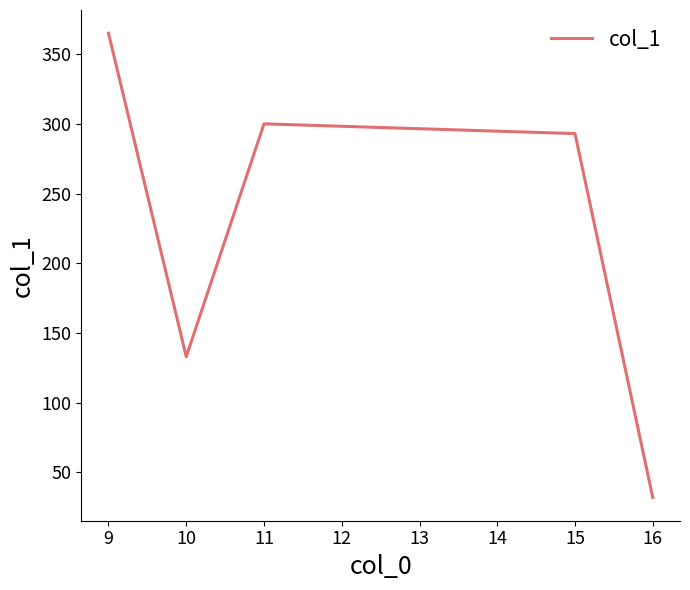

What is the change in value from 15 to 16?

-261